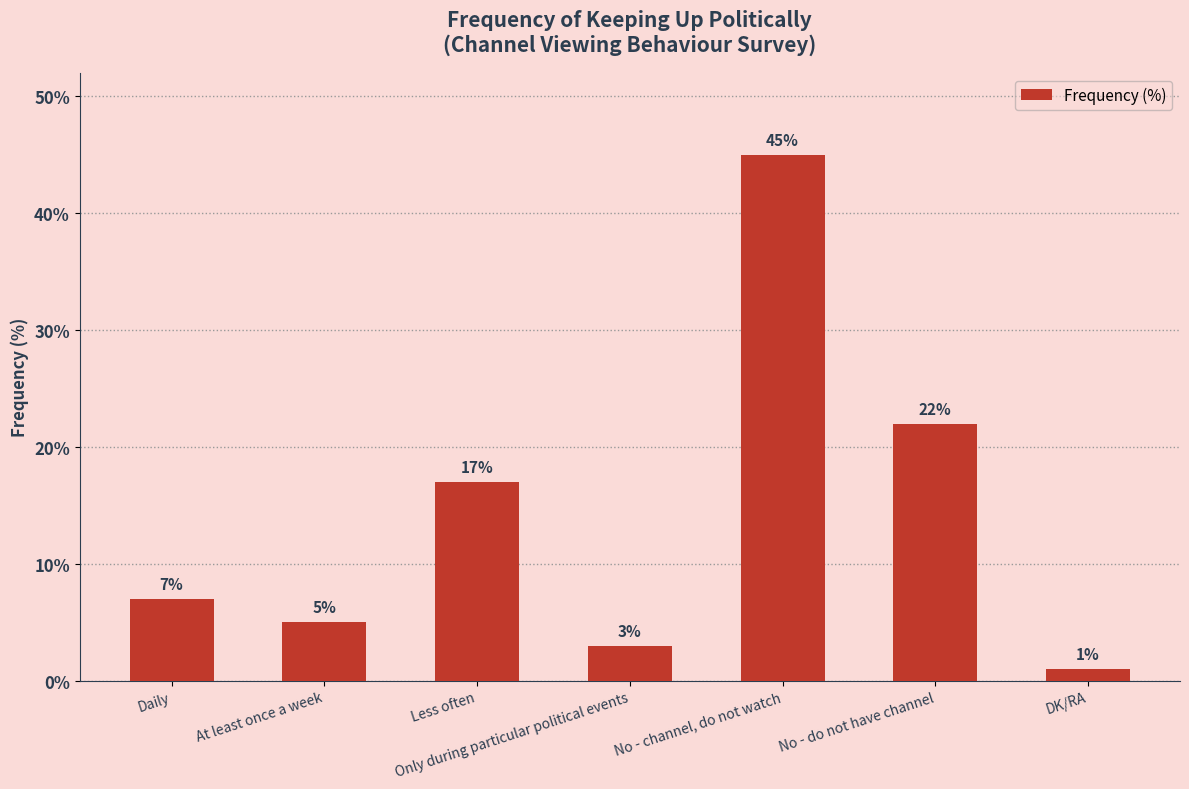

What is the label of the 3rd bar from the left?

Less often